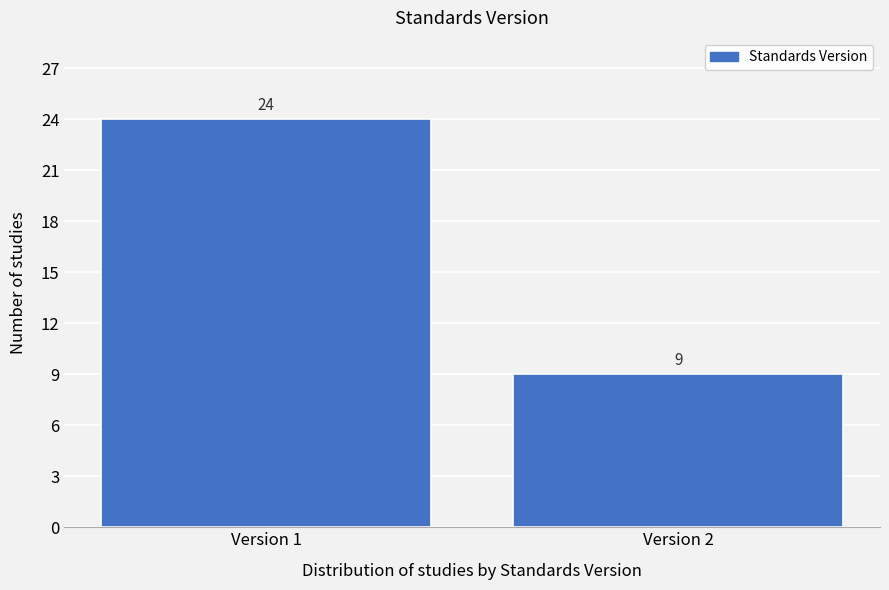

Reading right to left, extract all data points from this chart.

9	24